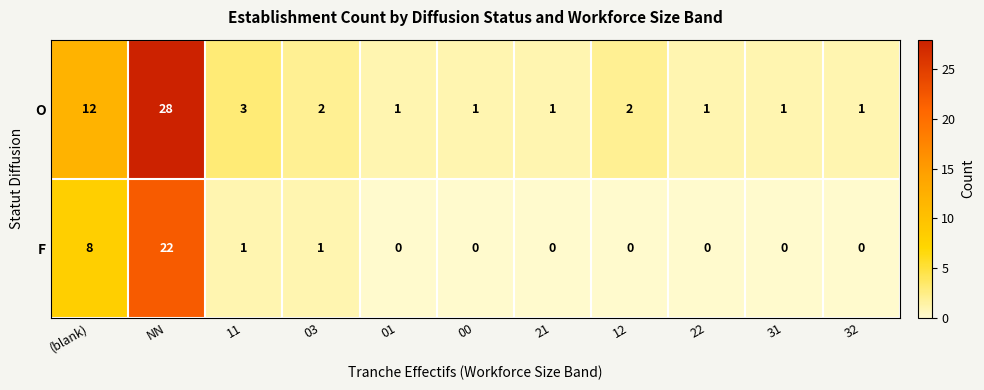

How many distinct data groups are displayed?

2